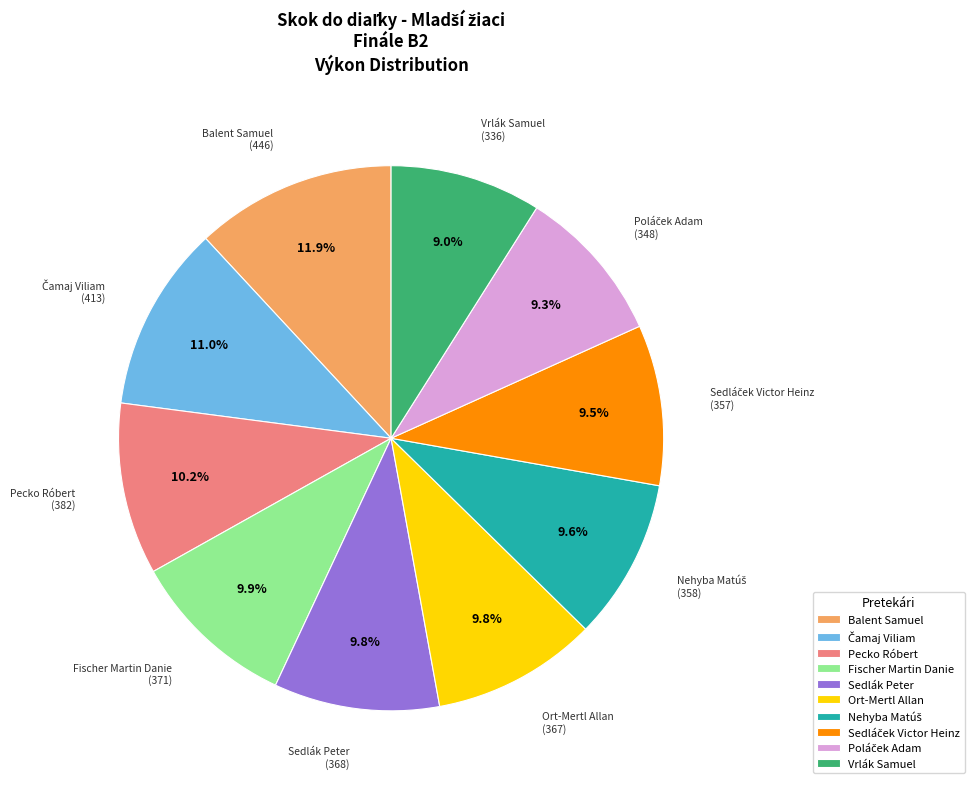

To the nearest percent, what is the difference between the Vrlák Samuel and Fischer Martin Danie slice percentages?

1%